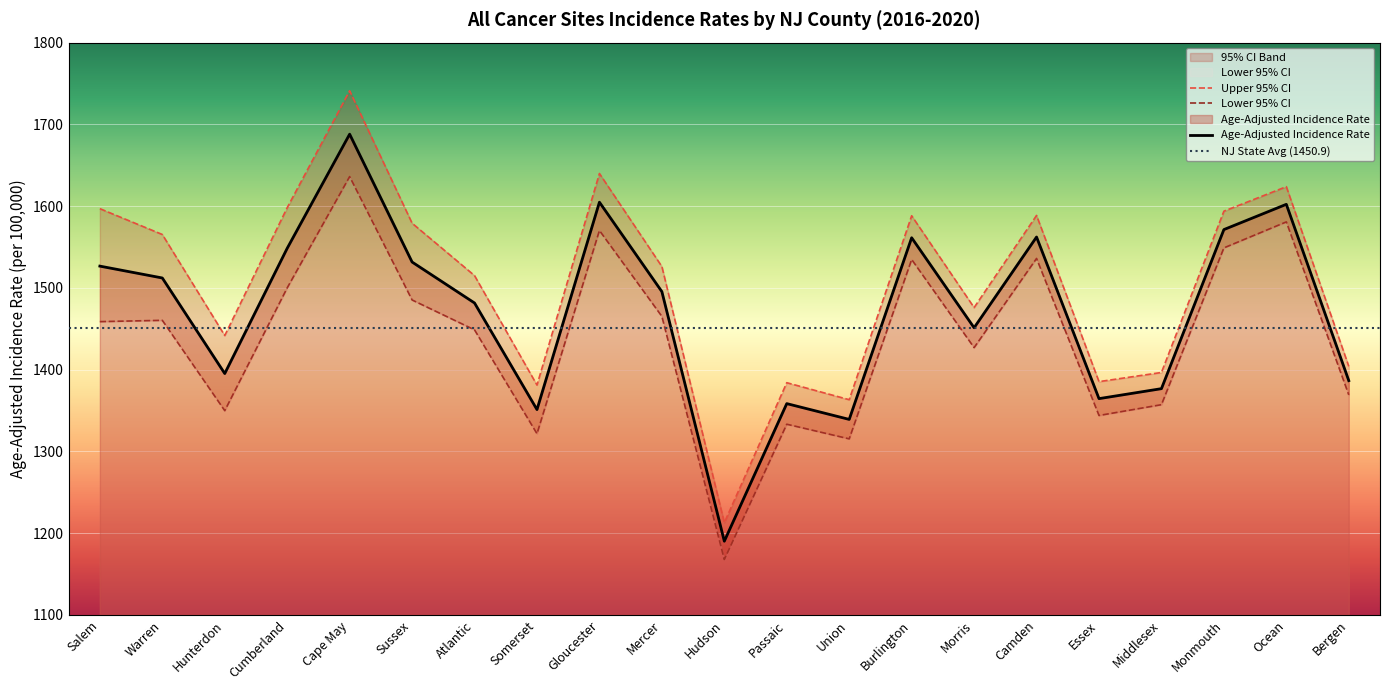

Reading left to right, list all the values displayed in this chart.

Age-Adjusted Incidence Rate: Salem=1526.6	Warren=1512.1	Hunterdon=1395.2	Cumberland=1548.4	Cape May=1688.0	Sussex=1531.6	Atlantic=1481.5	Somerset=1351.1	Gloucester=1604.8	Mercer=1495.4	Hudson=1190.1	Passaic=1358.4	Union=1339.1	Burlington=1561.3	Morris=1451.2	Camden=1562.2	Essex=1364.5	Middlesex=1376.7	Monmouth=1571.3	Ocean=1602.2	Bergen=1386.5
Lower 95% CI: Salem=1458.7	Warren=1460.3	Hunterdon=1349.8	Cumberland=1500.0	Cape May=1636.1	Sussex=1485.2	Atlantic=1448.6	Somerset=1321.6	Gloucester=1570.2	Mercer=1465.1	Hudson=1167.7	Passaic=1333.2	Union=1315.3	Burlington=1534.7	Morris=1426.9	Camden=1536.0	Essex=1343.9	Middlesex=1357.1	Monmouth=1548.9	Ocean=1580.7	Bergen=1369.1
Upper 95% CI: Salem=1596.9	Warren=1565.3	Hunterdon=1441.7	Cumberland=1598.1	Cape May=1741.1	Sussex=1579.1	Atlantic=1515.0	Somerset=1381.1	Gloucester=1639.9	Mercer=1526.1	Hudson=1212.8	Passaic=1384.0	Union=1363.2	Burlington=1588.2	Morris=1475.9	Camden=1588.6	Essex=1385.3	Middlesex=1396.5	Monmouth=1593.8	Ocean=1623.8	Bergen=1404.0